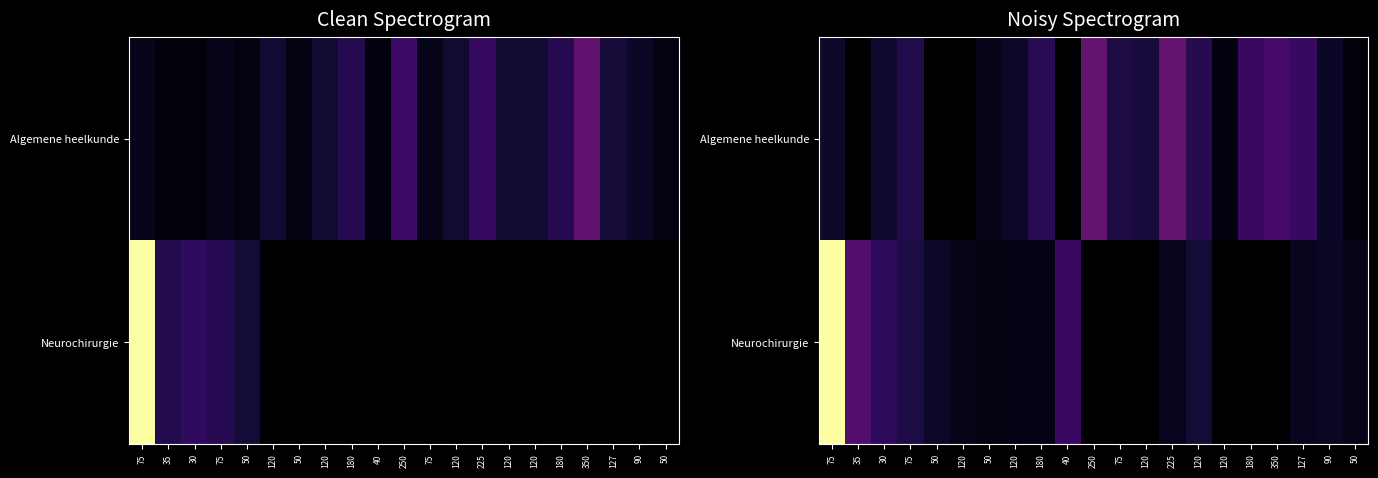

At how many categories does at least one series exceed 1844?

1